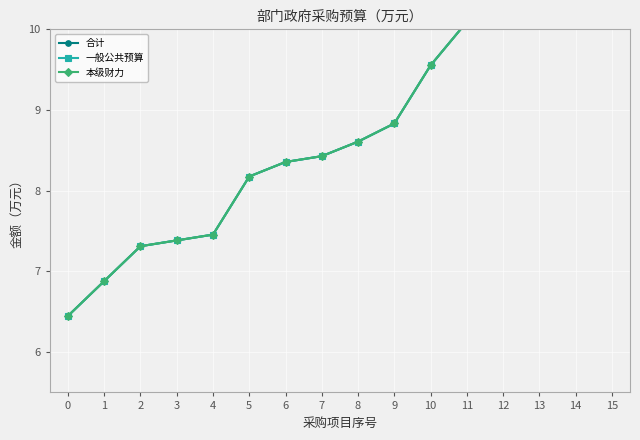

Which category has the highest value in the 一般公共预算 series?

15